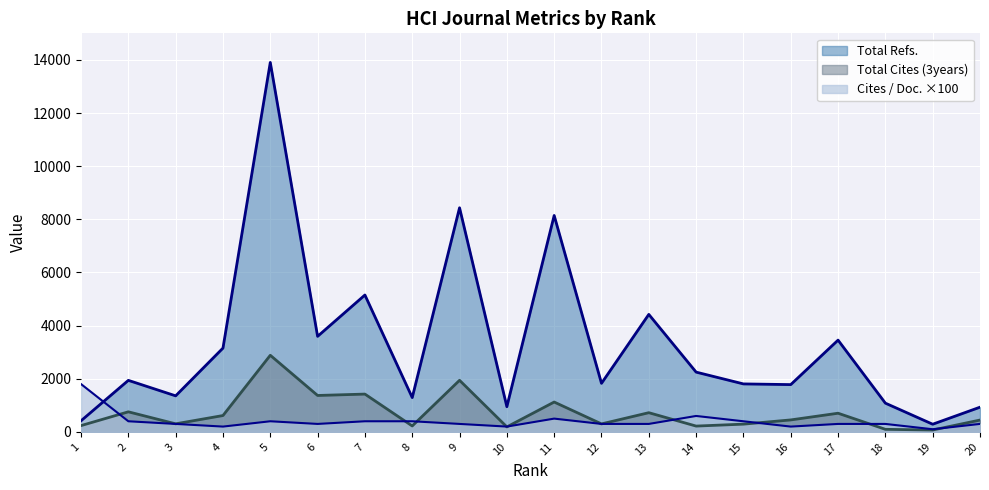

At 7, list the series in order from largest to smallest.

Total Refs., Total Cites (3years), Cites / Doc. ×100